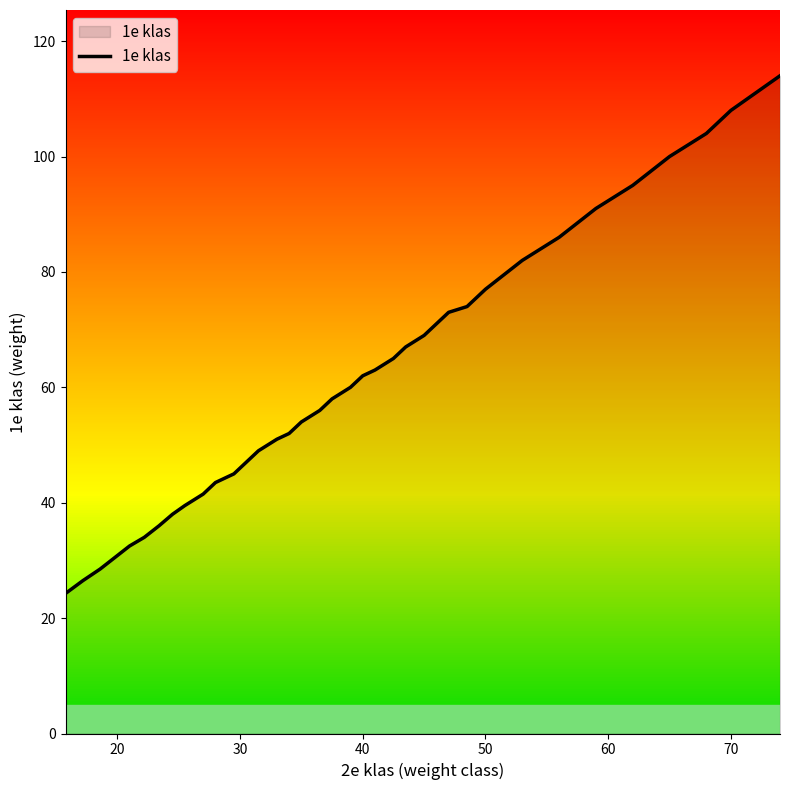

What is the minimum value shown in the chart?

24.3